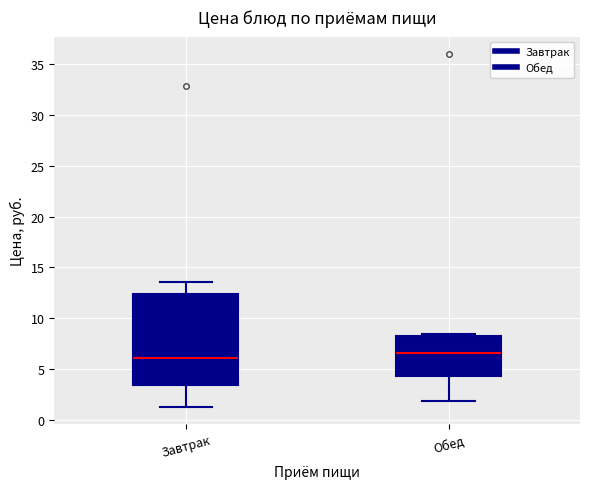

Reading left to right, read every box against the y-axis: the position of its median line, the range the box covers, and the ends of its whiskers. The values are not printed on the chart, so give them approximately, as read against the axis.

Завтрак: median 6.0, box 3.5 to 12.5, whiskers 1.5 to 13.5
Обед: median 6.5, box 4.5 to 8.0, whiskers 2.0 to 8.5